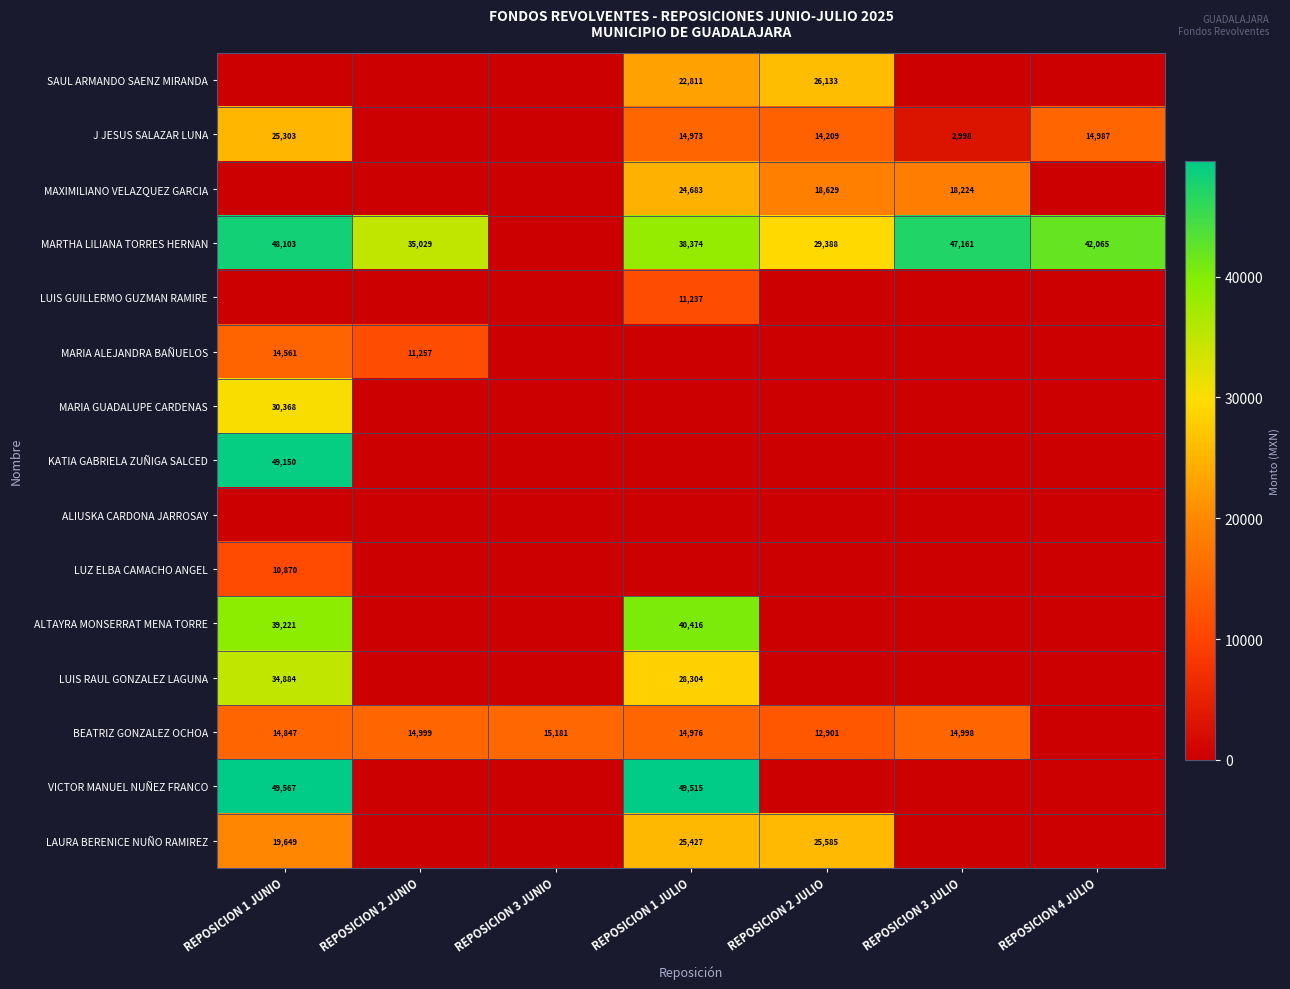

The value of MARTHA LILIANA TORRES HERNAN at REPOSICION 3 JULIO is 75862. True or false?

False